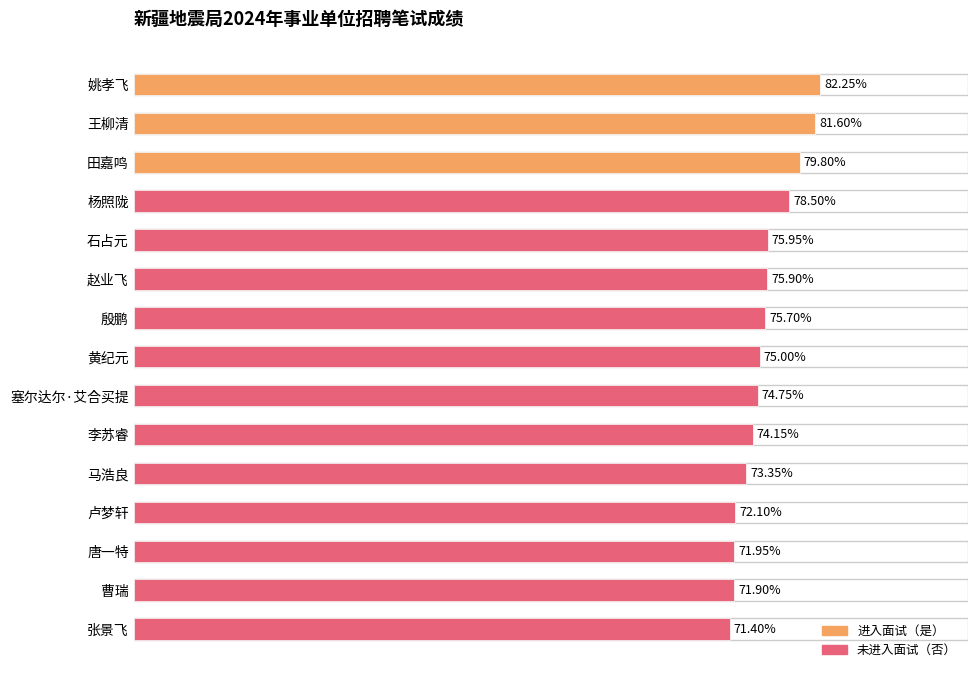

At which label is the value closest to 76?

石占元